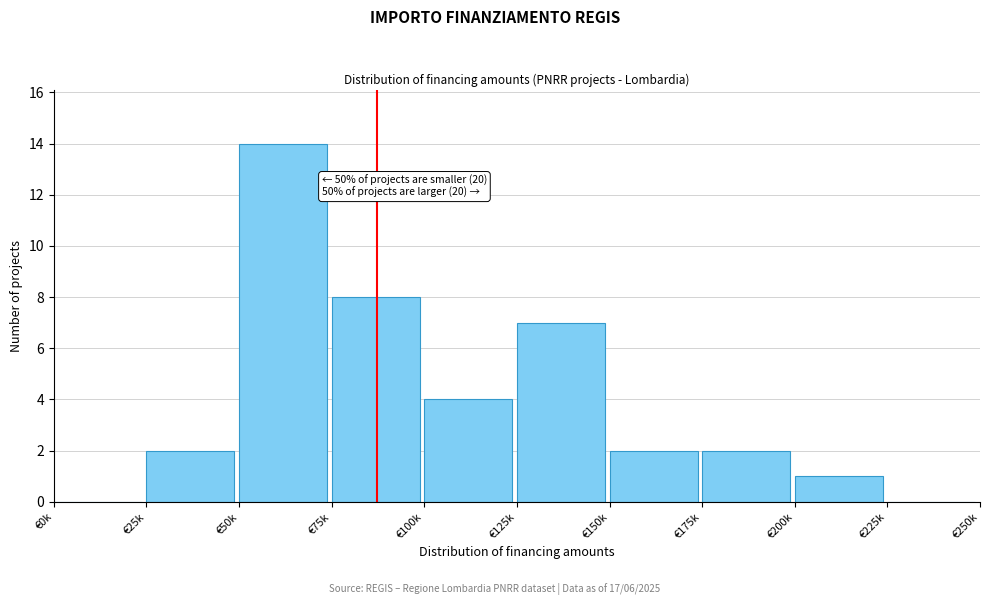

Reading right to left, extract all data points from this chart.

€225k=0	€200k=1	€175k=2	€150k=2	€125k=7	€100k=4	€75k=8	€50k=14	€25k=2	€0k=0